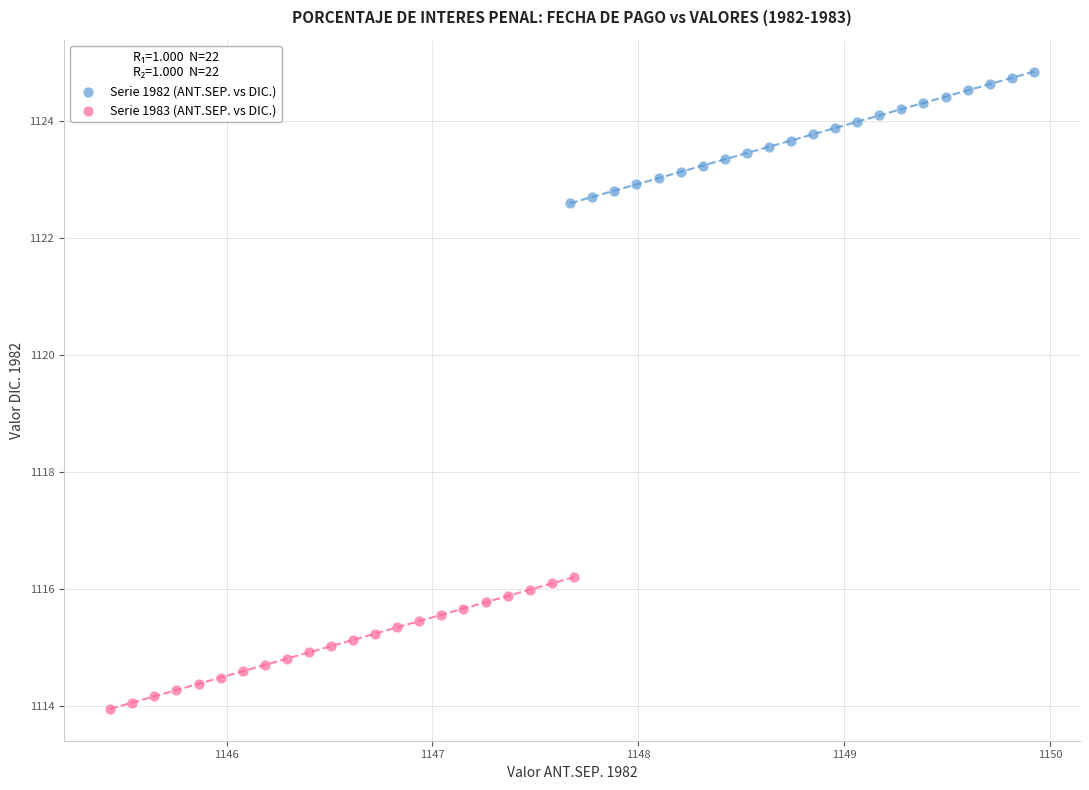

Which series reaches the minimum Y coordinate?

Serie 1983 (ANT.SEP. vs DIC.)